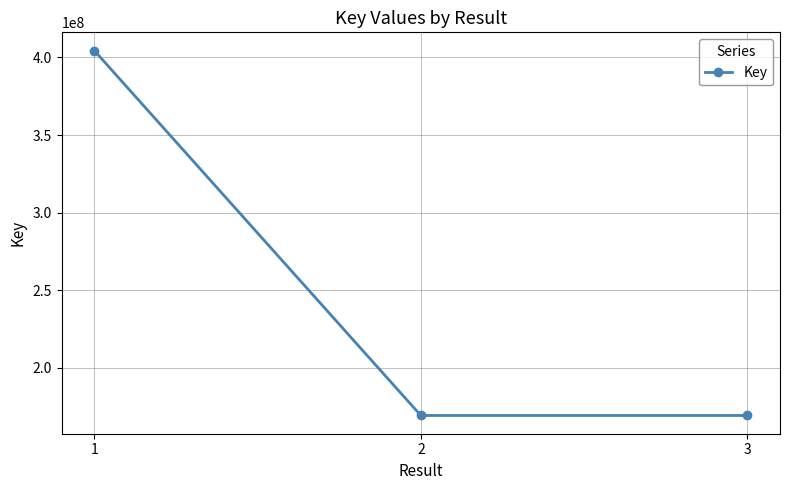

The value at 3 is 169193105. True or false?

True